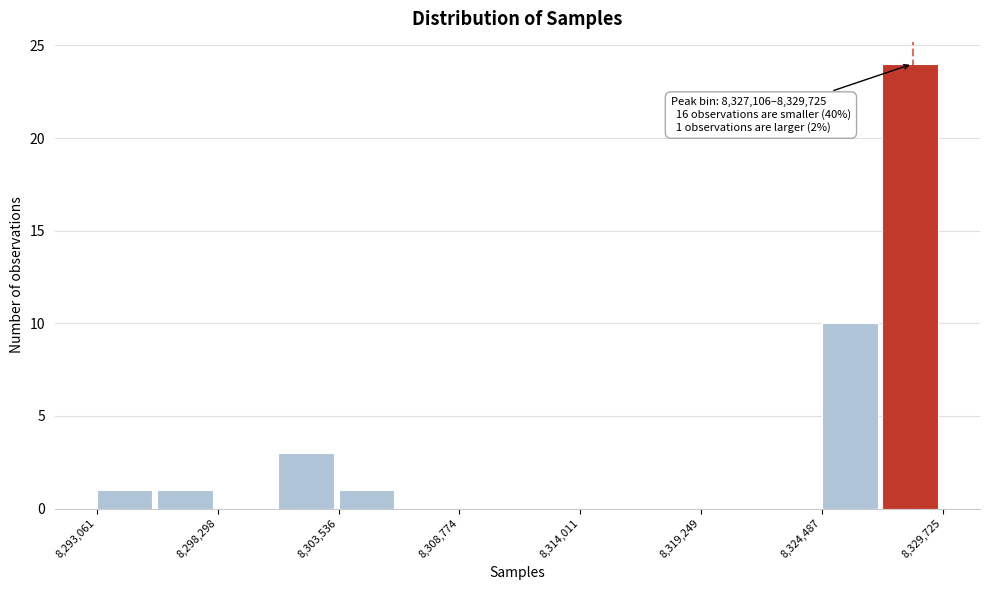

Read against the x-axis, roughly where is the centre of the tallest bar?

8328000